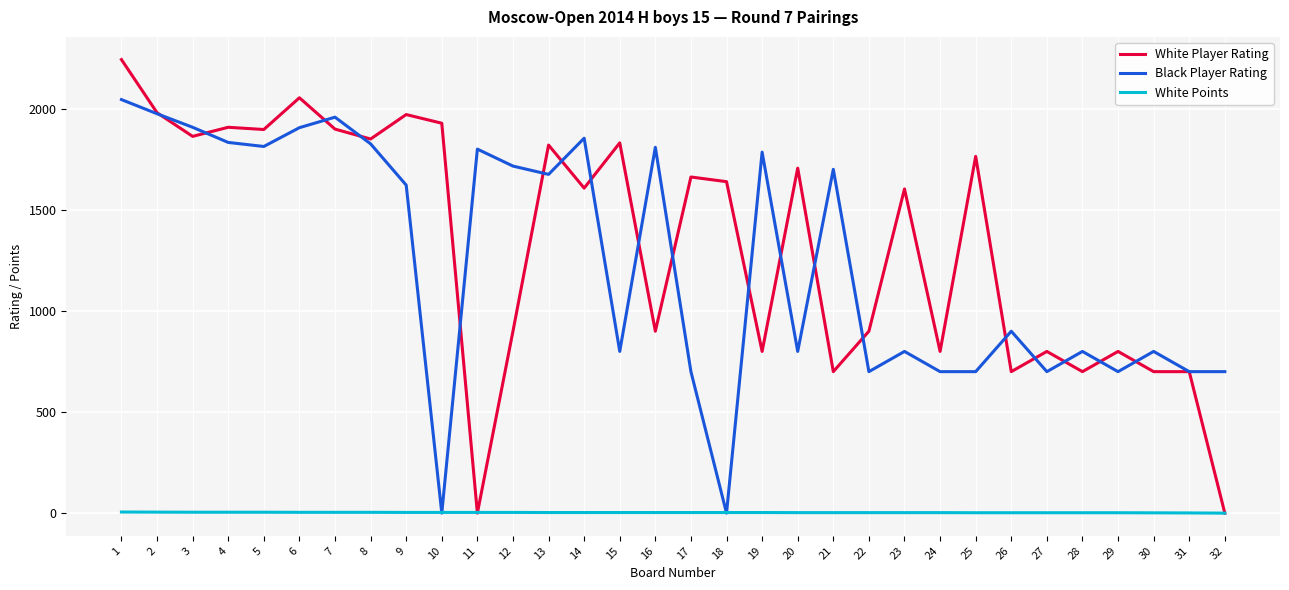

Rank the series at 30 from highest to lowest value.

Black Player Rating, White Player Rating, White Points